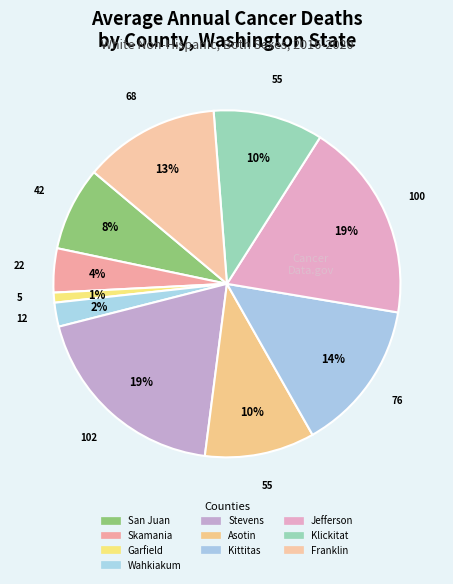

Rank the categories by value from lowest to highest.

Garfield County, Wahkiakum County, Skamania County, San Juan County, Asotin County, Klickitat County, Franklin County, Kittitas County, Jefferson County, Stevens County